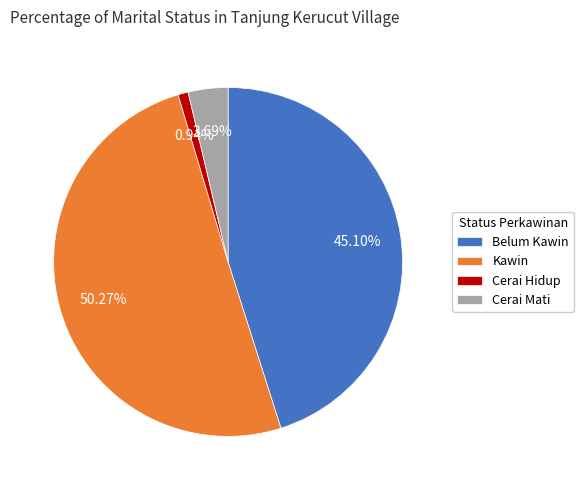

To the nearest percent, what portion does Cerai Hidup represent?

1%